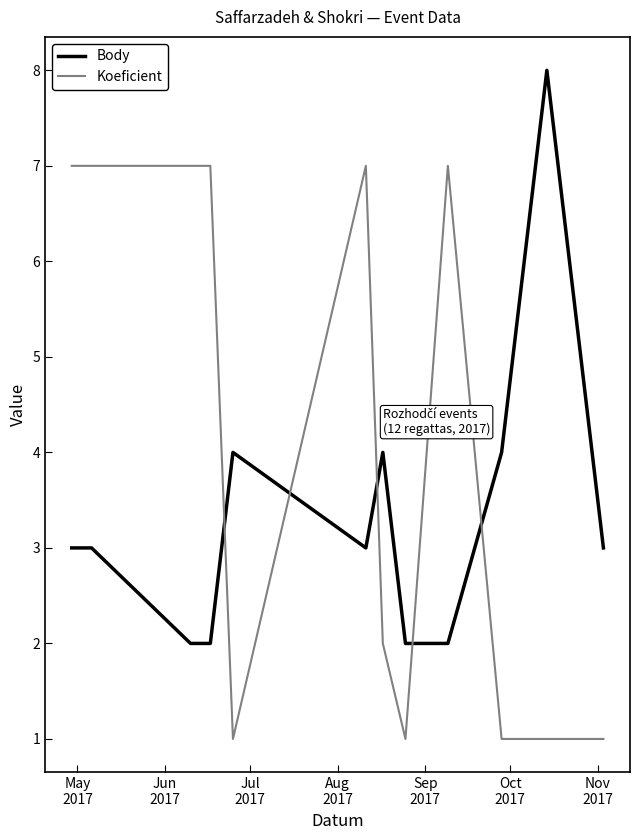

Which series has the largest total across all categories?

Koeficient